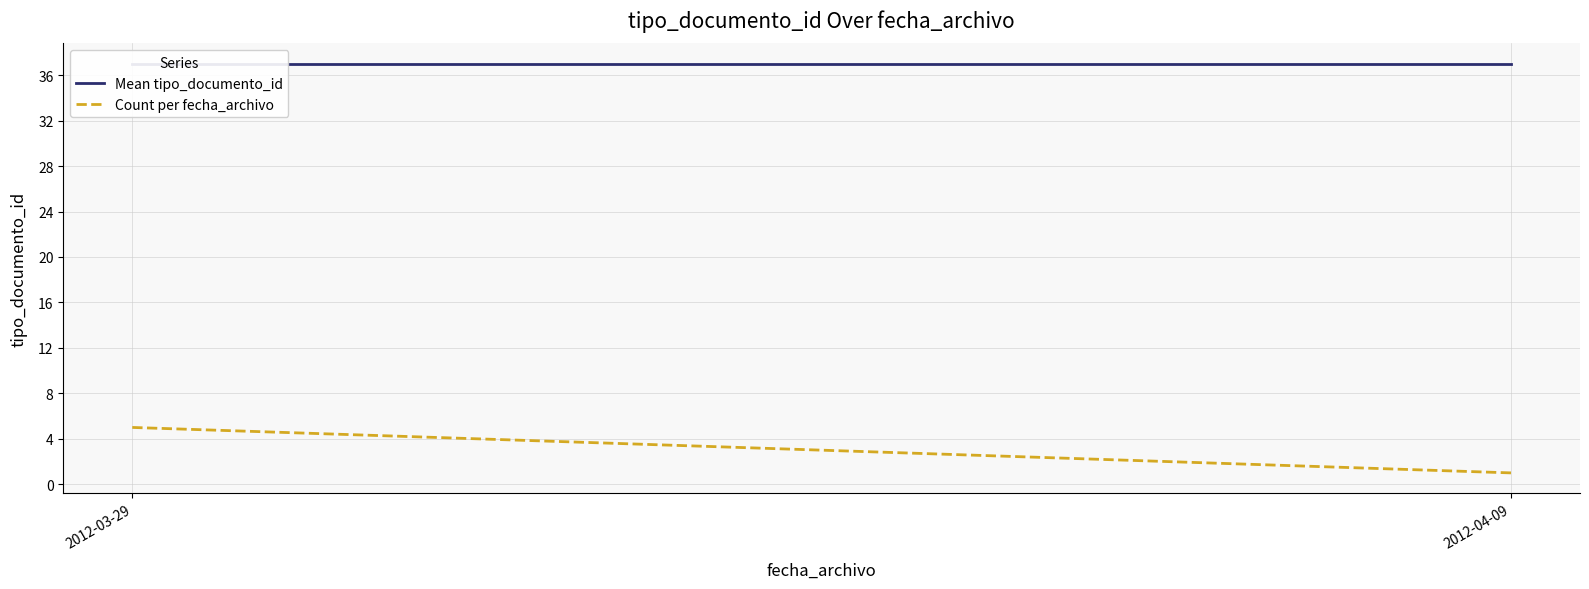

At 2012-04-09, list the series in order from largest to smallest.

Mean tipo_documento_id, Count per fecha_archivo